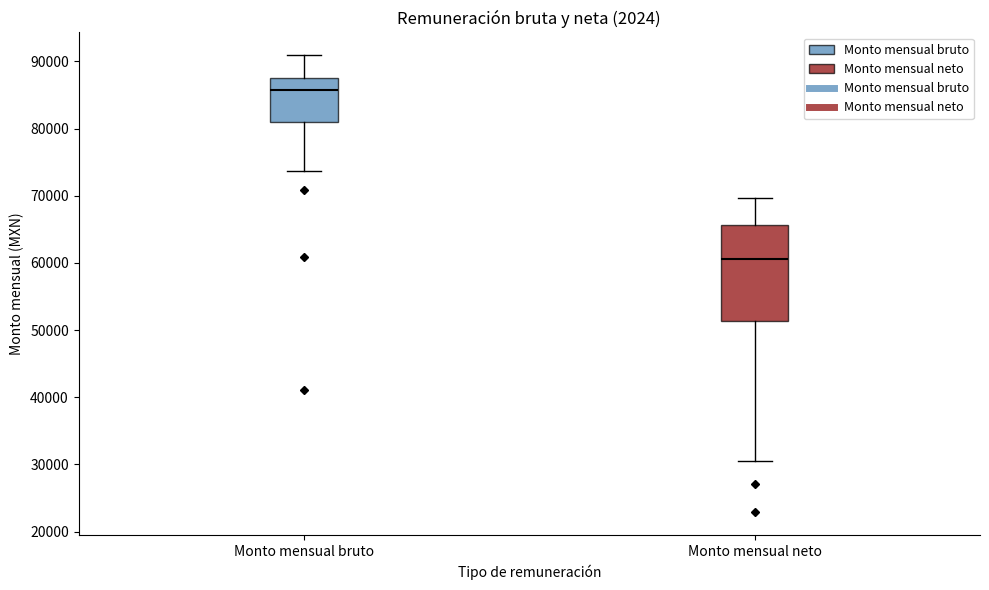

Which box's median line is the lowest?

Monto mensual neto